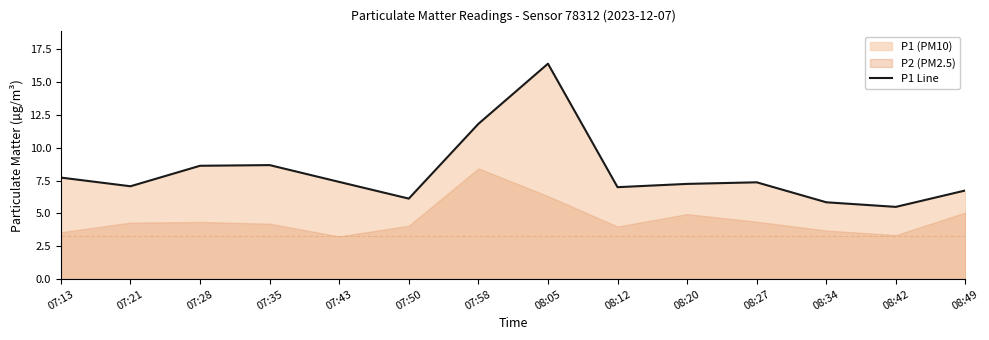

Reading left to right, transcribe all the data shown in this chart.

07:13=7.7	07:21=7.1	07:28=8.6	07:35=8.7	07:43=7.4	07:50=6.1	07:58=11.8	08:05=16.4	08:12=7.0	08:20=7.2	08:27=7.4	08:34=5.8	08:42=5.5	08:49=6.8